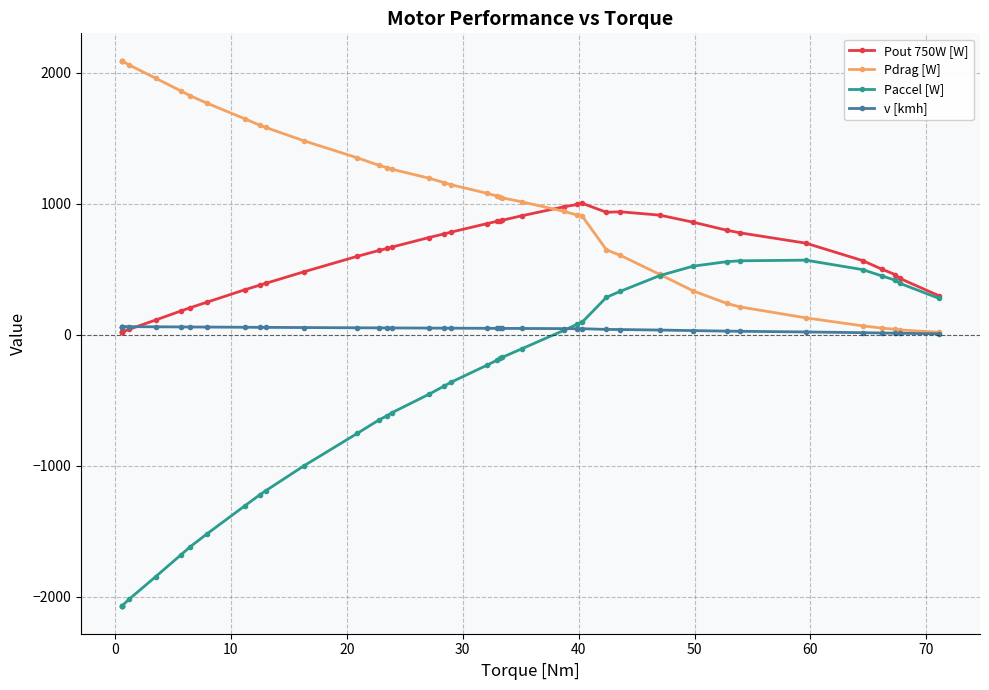

Which series has the largest total across all categories?

Pdrag [W]